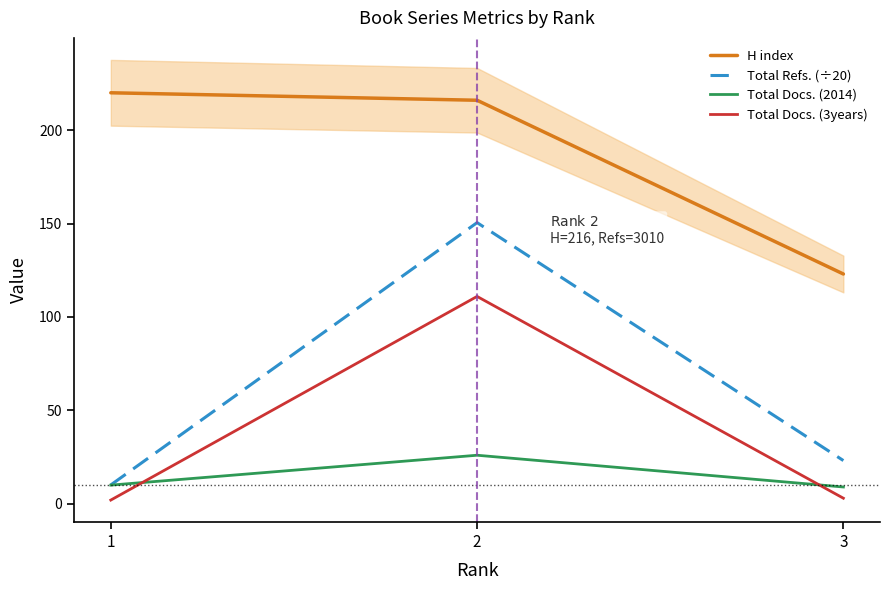

At 3, list the series in order from largest to smallest.

H index, Total Refs. (÷20), Total Docs. (2014), Total Docs. (3years)